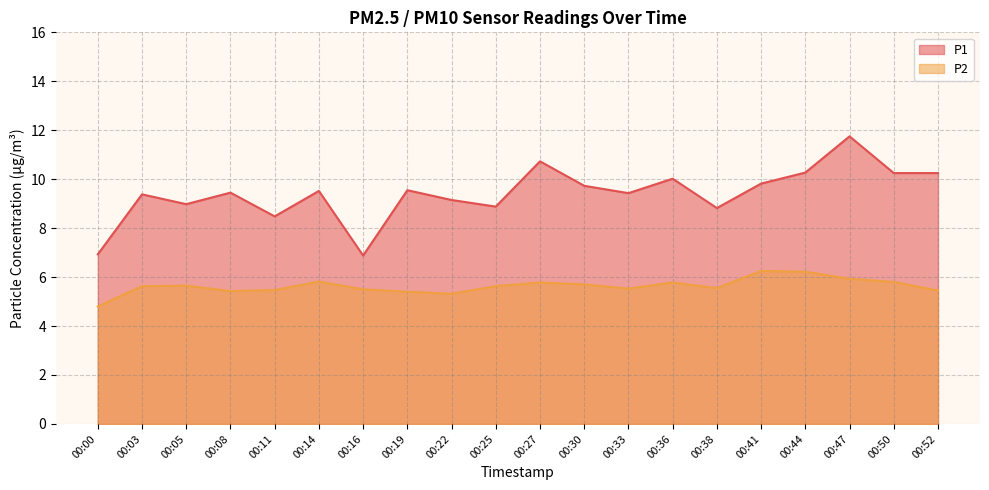

What is the value of the P2 point at the 6th from the left?

5.8